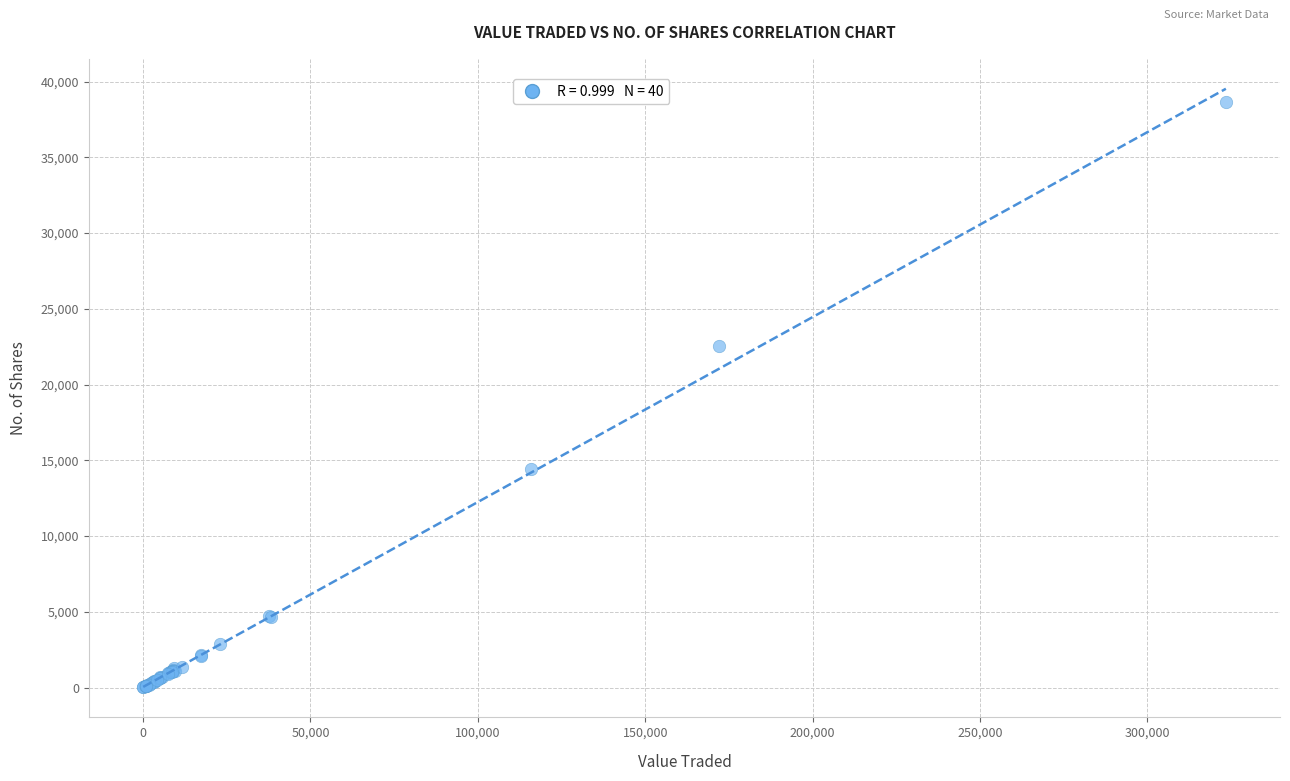

What Y value in the scatter plot is closest to 19319?

22576